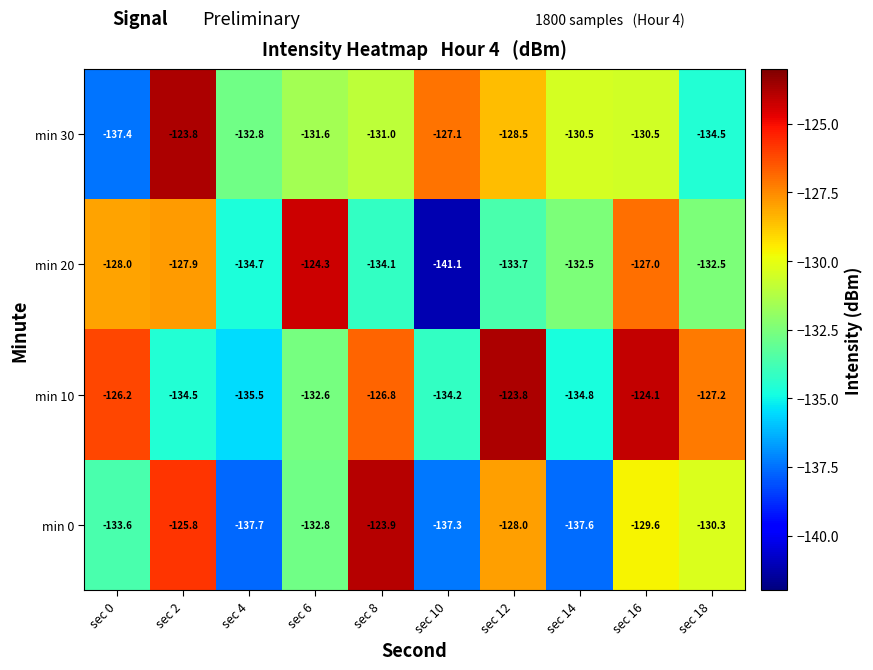

At how many categories does at least one series exceed -135?

10